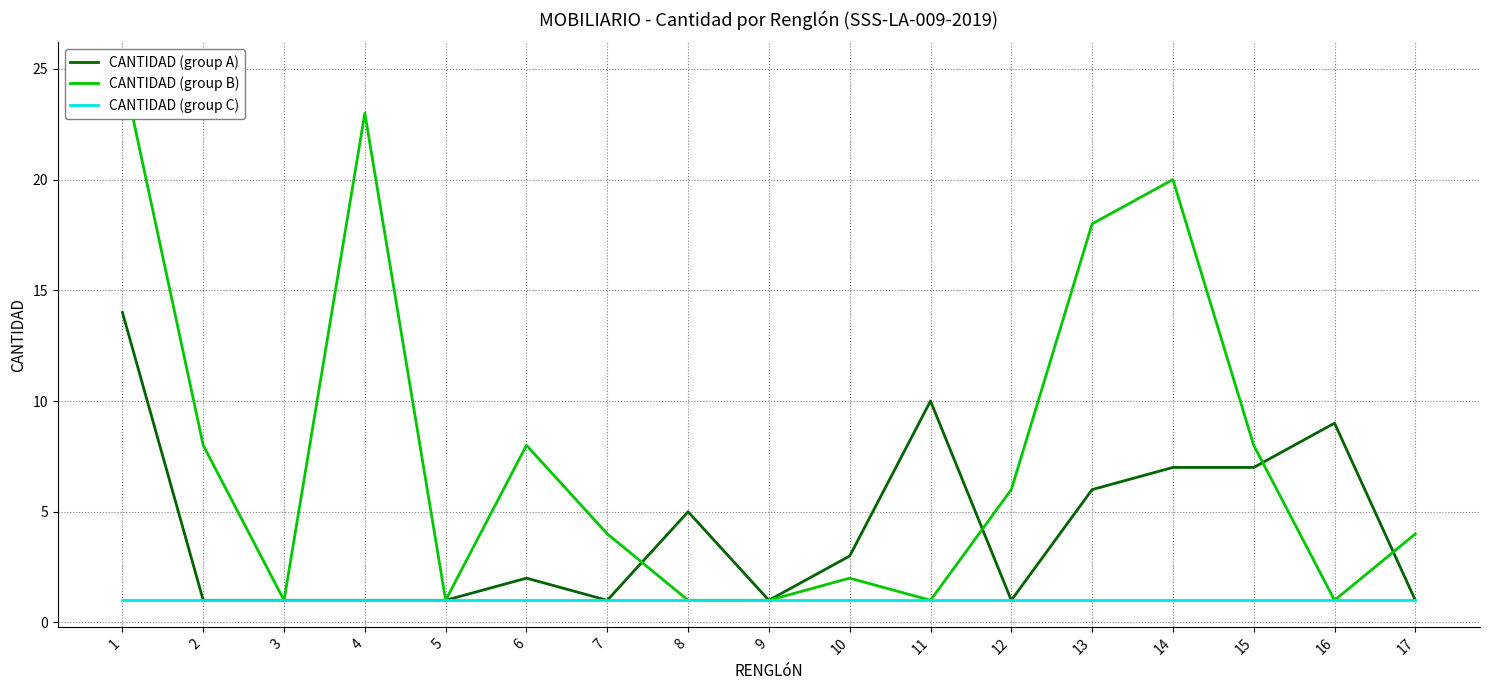

True or false: CANTIDAD (group B) has more than 1 points higher than both neighbors.

True